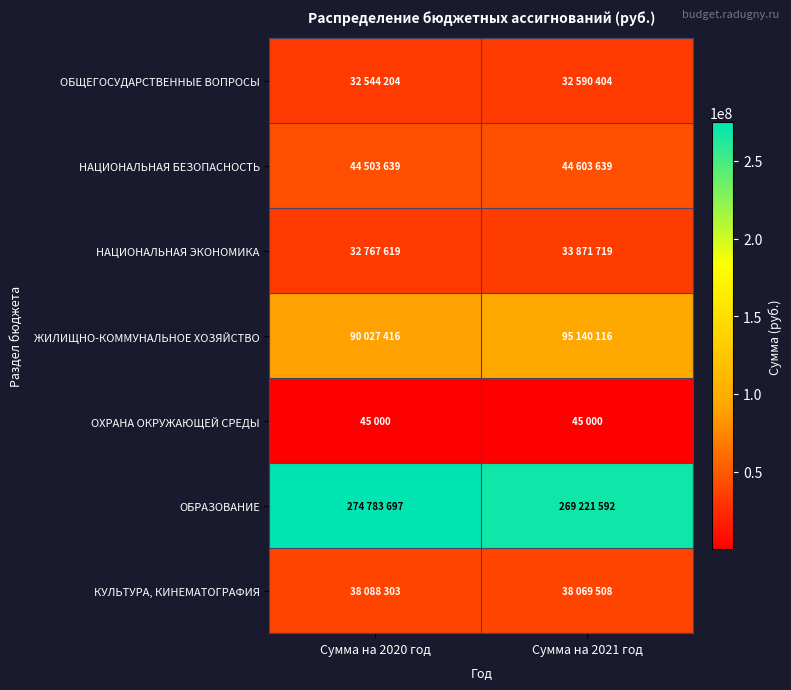

Which has a higher value, Сумма на 2020 год or Сумма на 2021 год?

Сумма на 2021 год